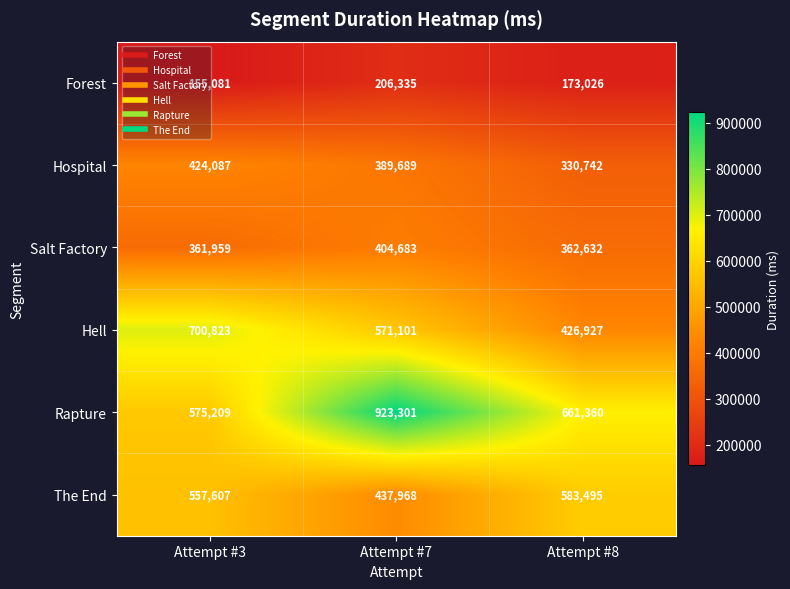

What is the sum of the Rapture values at Attempt #3 and Attempt #8?

1236569